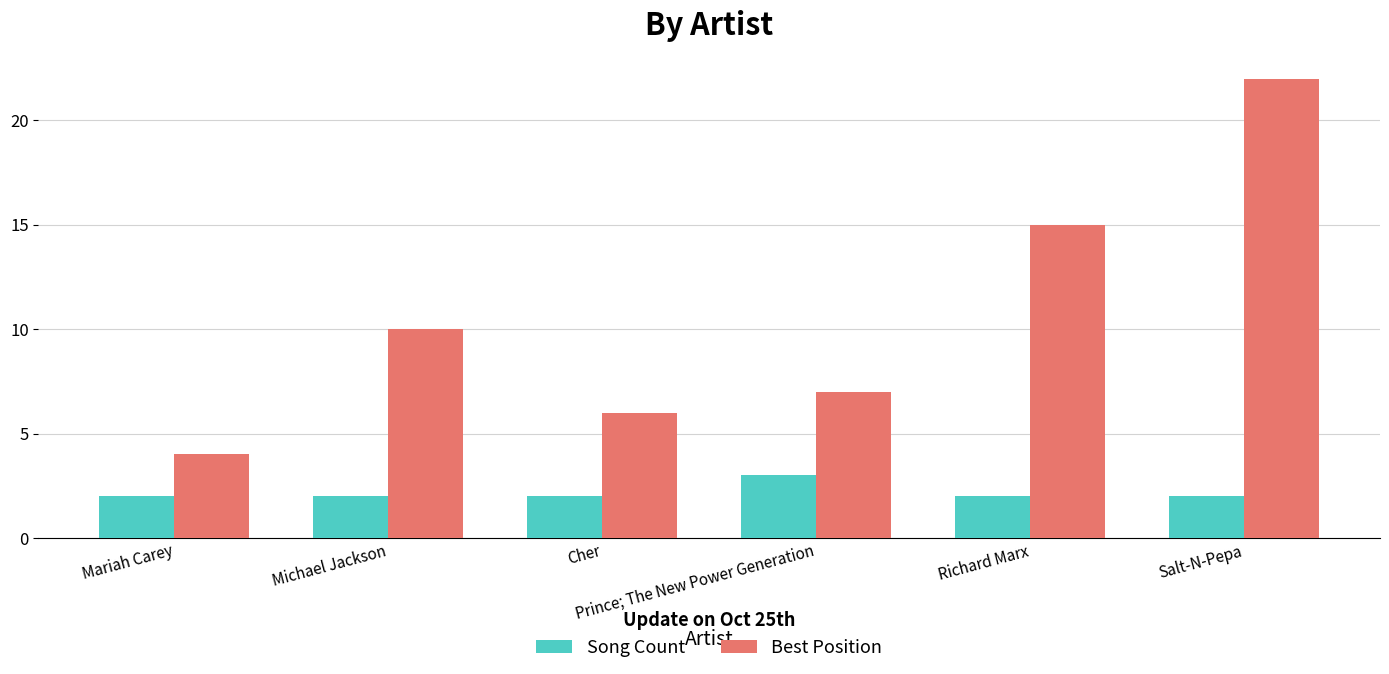

At which category is the sum across all series the highest?

Salt-N-Pepa